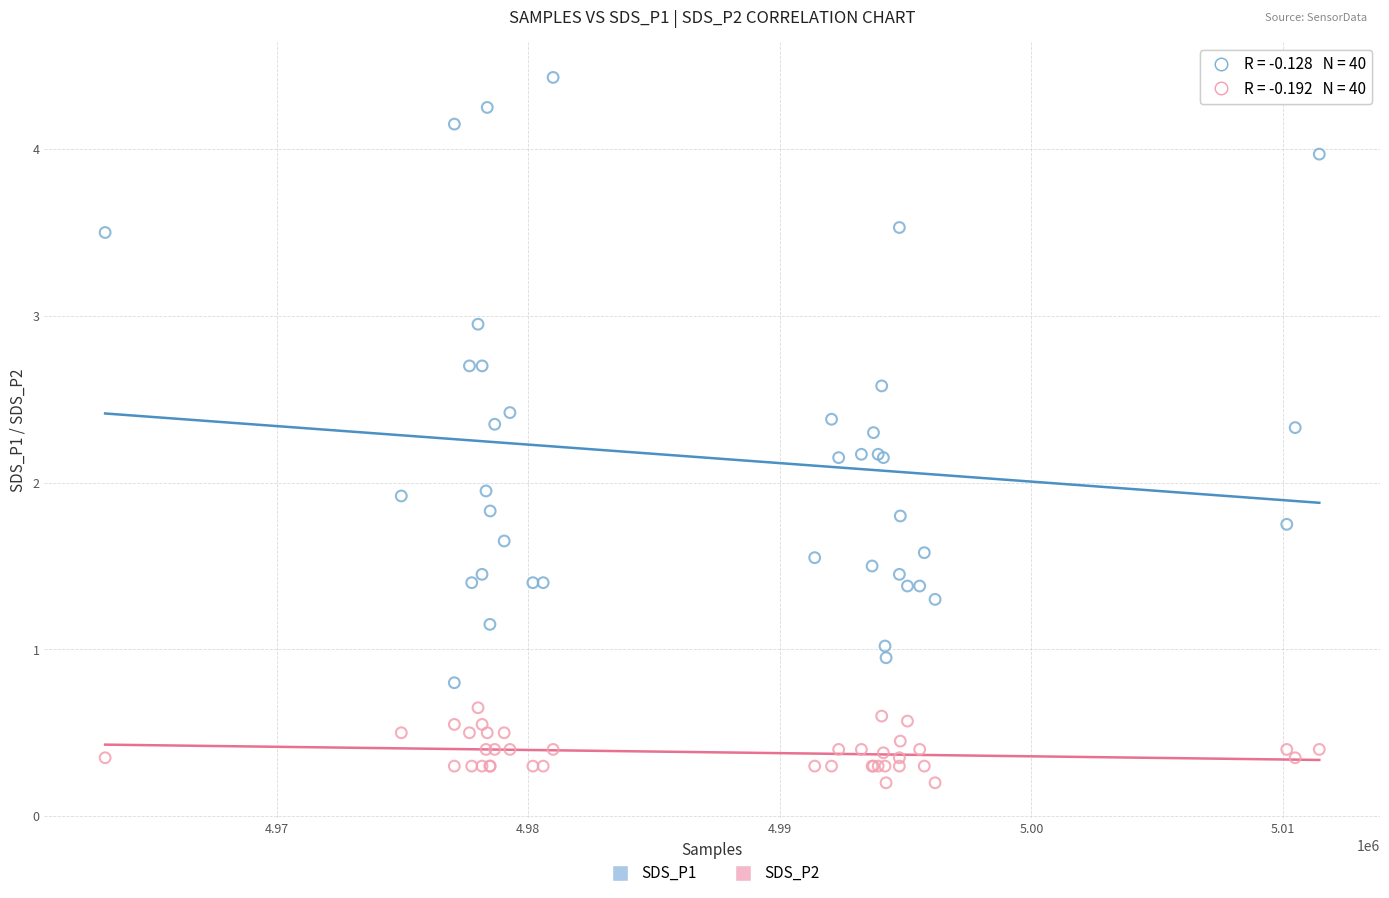

What is the X range (max minus min) for the scatter plot?

48262.0